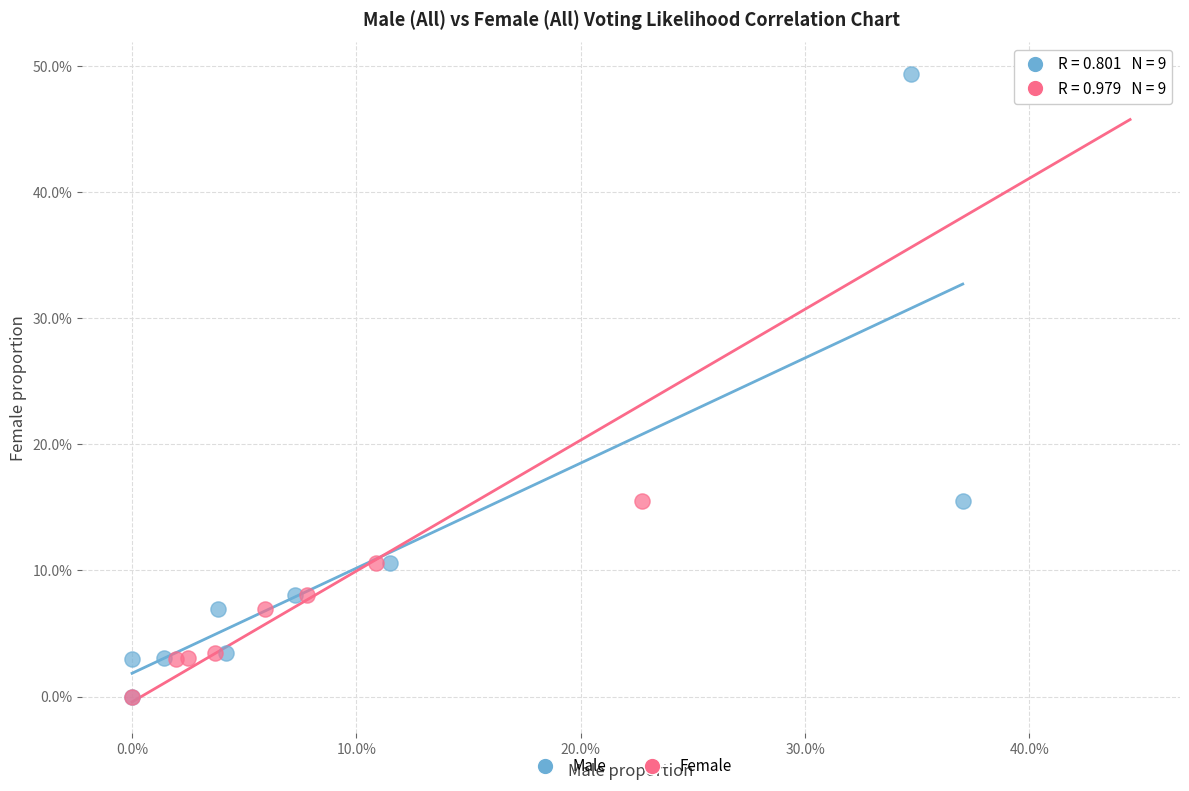

What are all the series names shown in the legend?

Male, Female